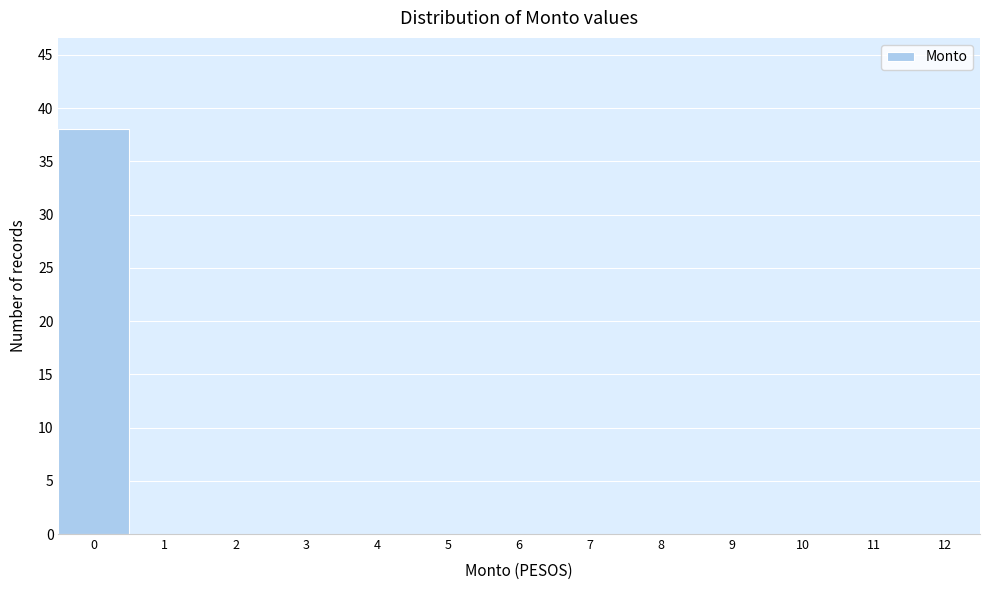

Reading left to right, list every bar in this chart as the range it spans on the x-axis followed by its height. The values are not printed on the chart, so give them approximately, as read against the axis.

-0.5 to 0.5: 38
0.5 to 1.5: 0
1.5 to 2.5: 0
2.5 to 3.5: 0
3.5 to 4.5: 0
4.5 to 5.5: 0
5.5 to 6.5: 0
6.5 to 7.5: 0
7.5 to 8.5: 0
8.5 to 9.5: 0
9.5 to 10.5: 0
10.5 to 11.5: 0
11.5 to 12.5: 0